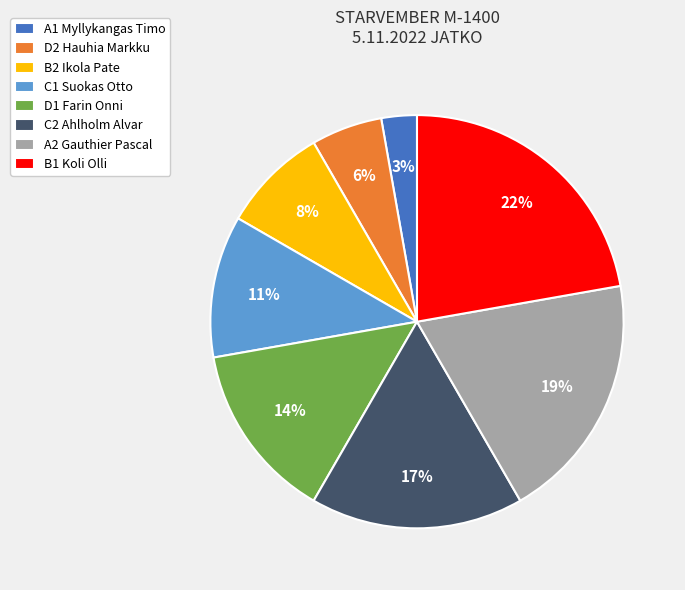

What is the smallest slice in the pie chart?

A1 Myllykangas Timo